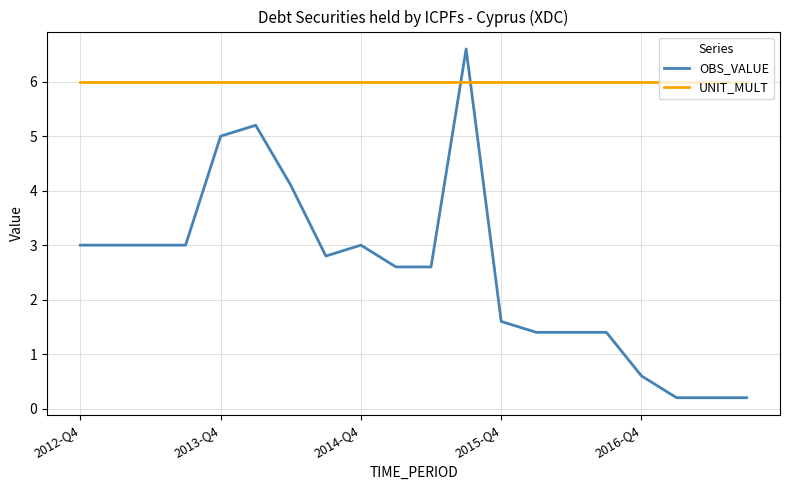

What is the maximum value for OBS_VALUE?

6.6